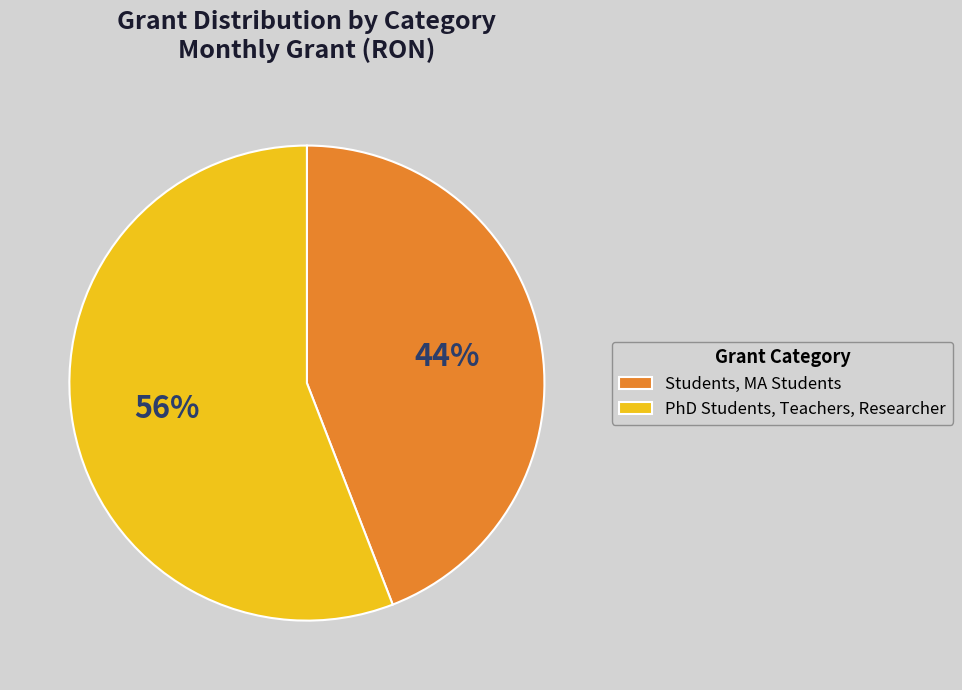

Approximately how many times larger is the value at Students, MA Students compared to PhD Students, Teachers, Researcher?

0.8